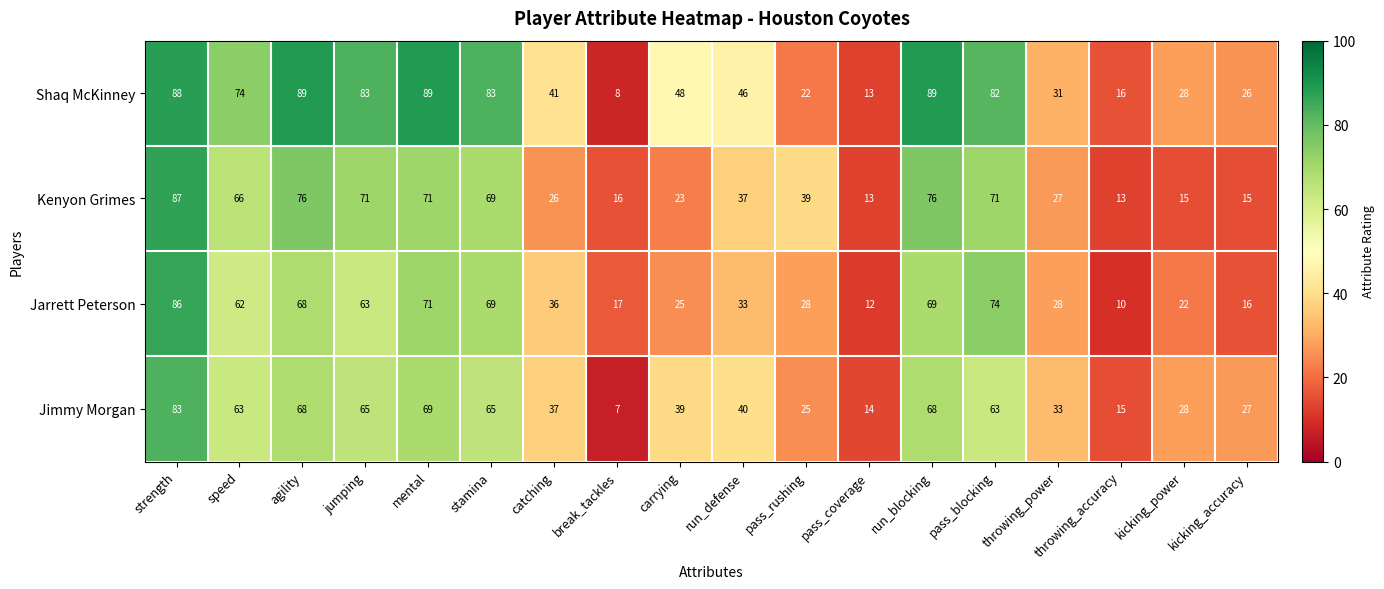

True or false: Kenyon Grimes has a value of 9 at pass_coverage.

False